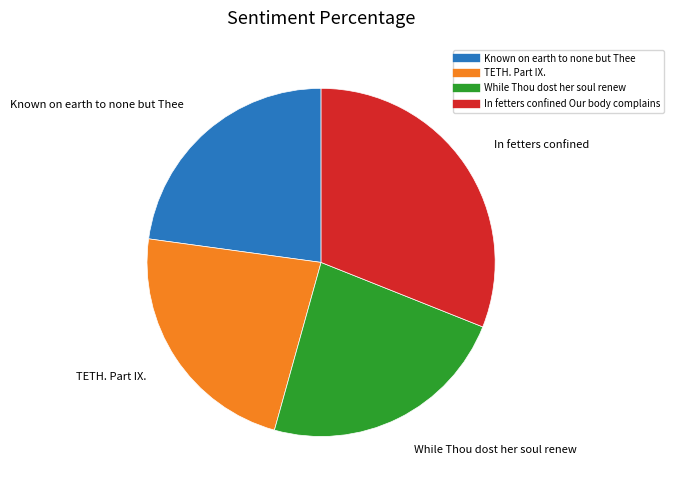

What is the largest slice in the pie chart?

In fetters confined Our body complains